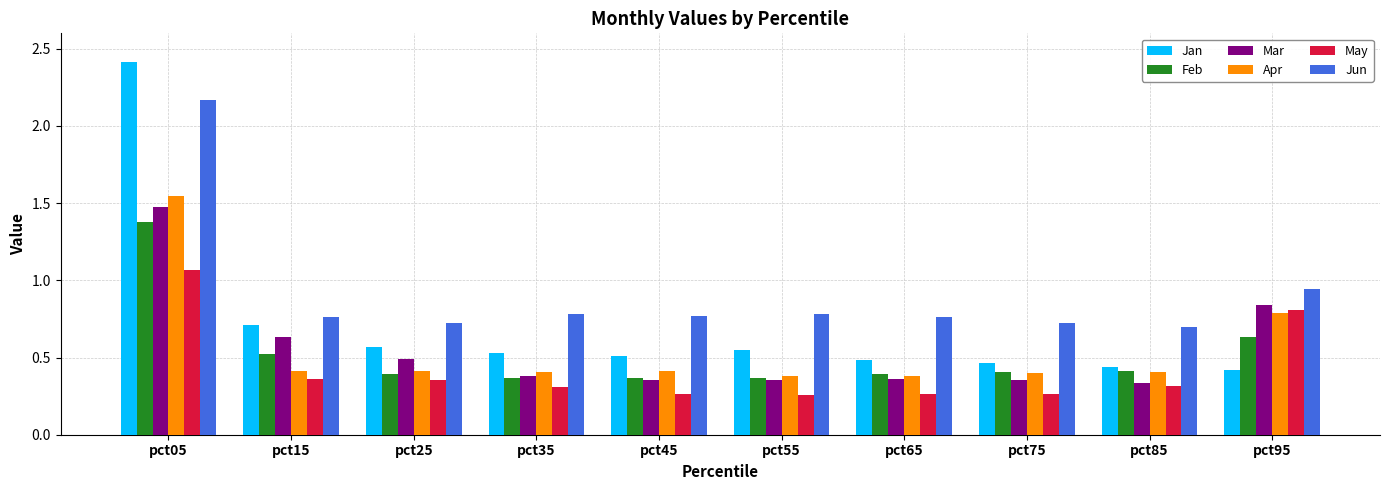

What is the sum of all Mar values?

5.6